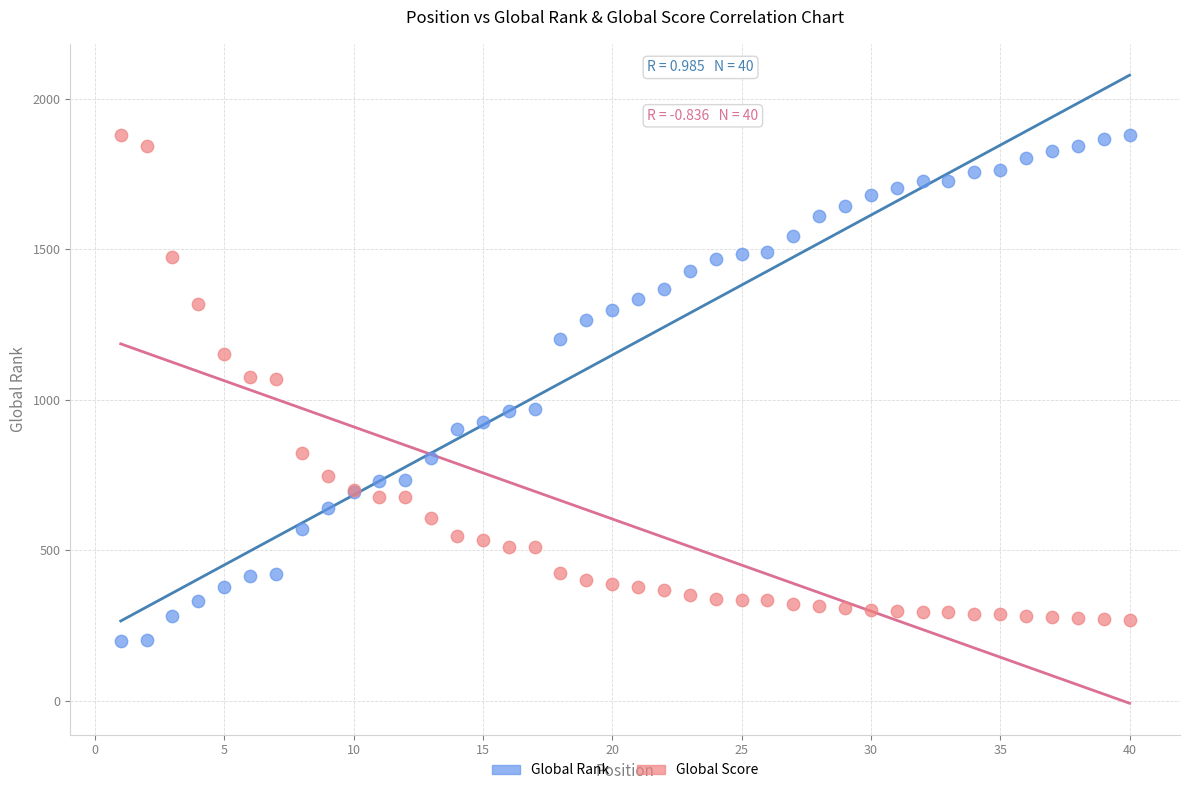

What is the X range (max minus min) for the scatter plot?

39.0